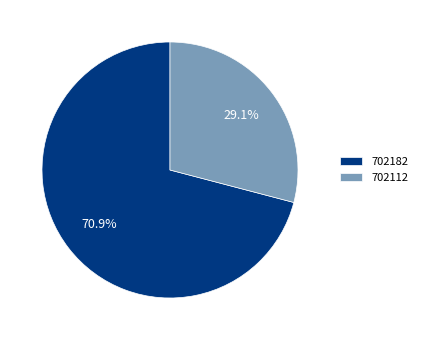

Which category has the smallest portion of the pie?

702112